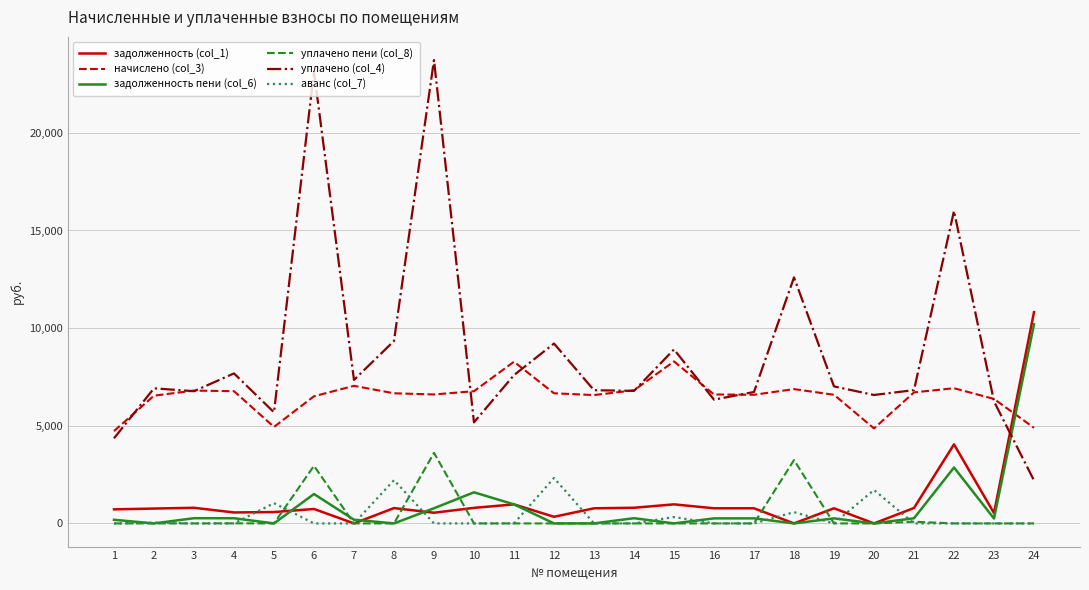

Which label corresponds to the largest value in the chart?

9